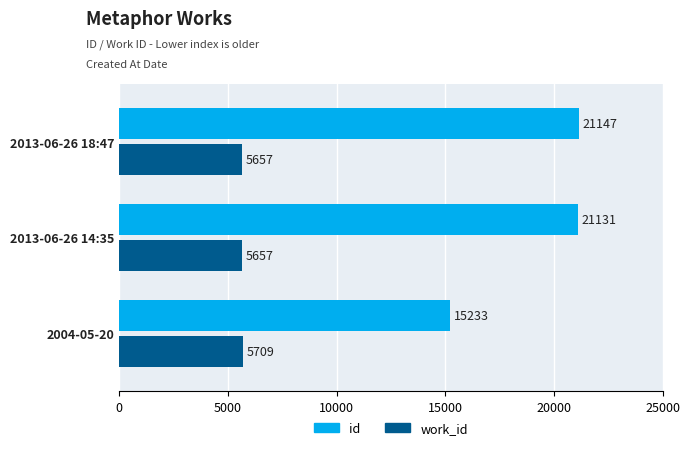

What is the greatest value displayed?

21147